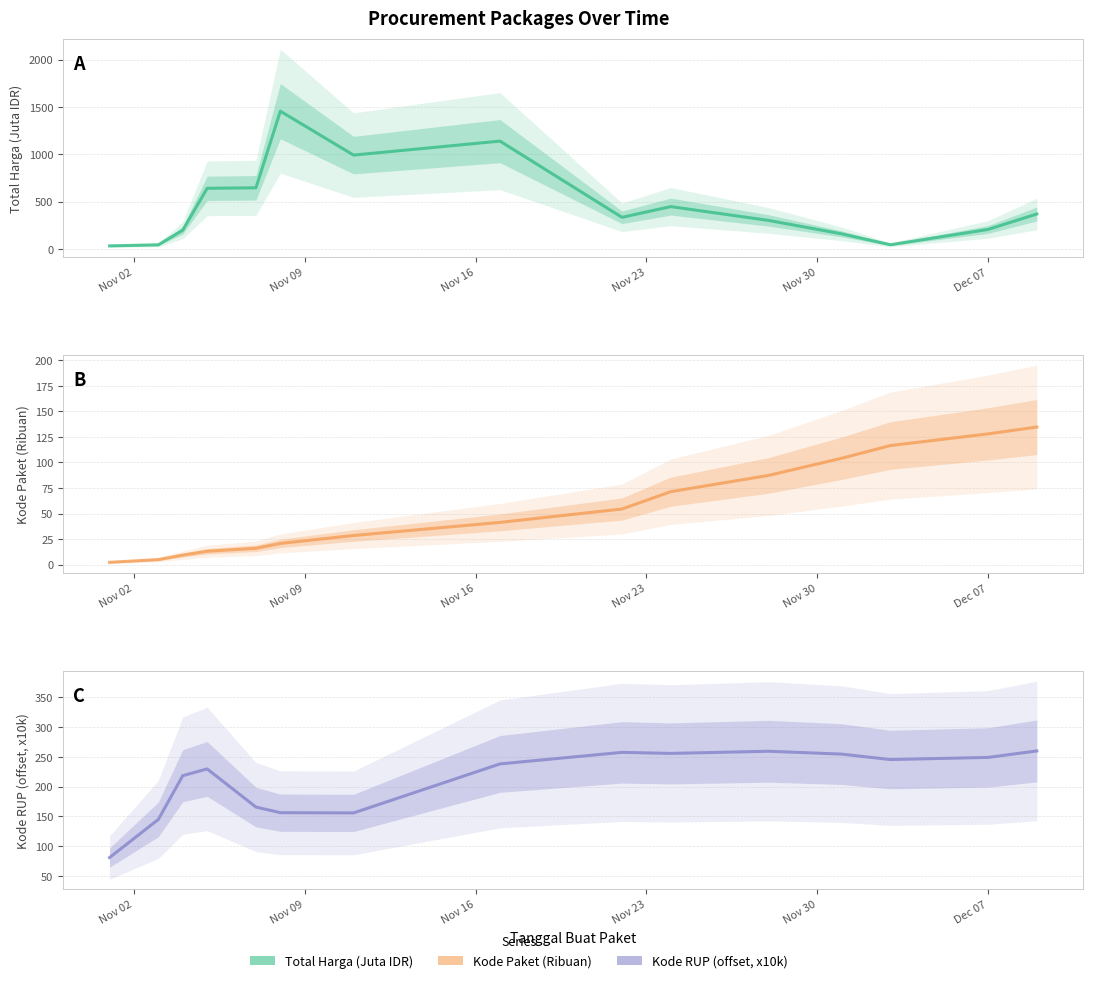

At how many categories does at least one series exceed 421?

6